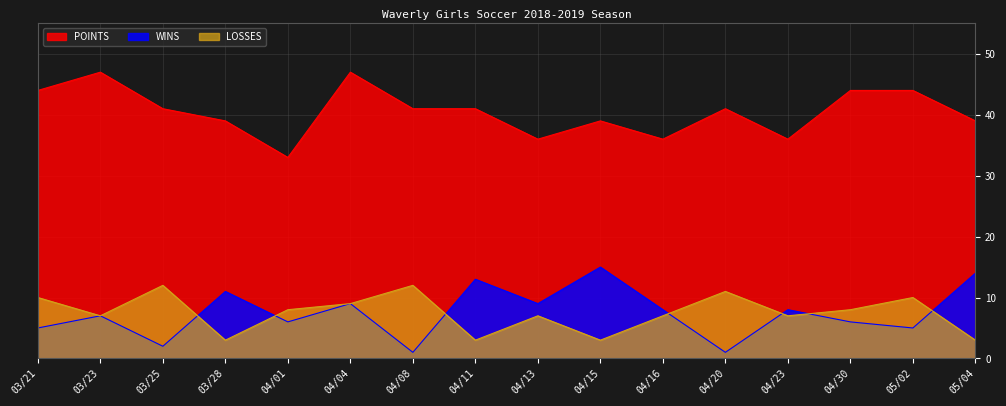

Is it true that WINS equals 6 at 04/01?

True